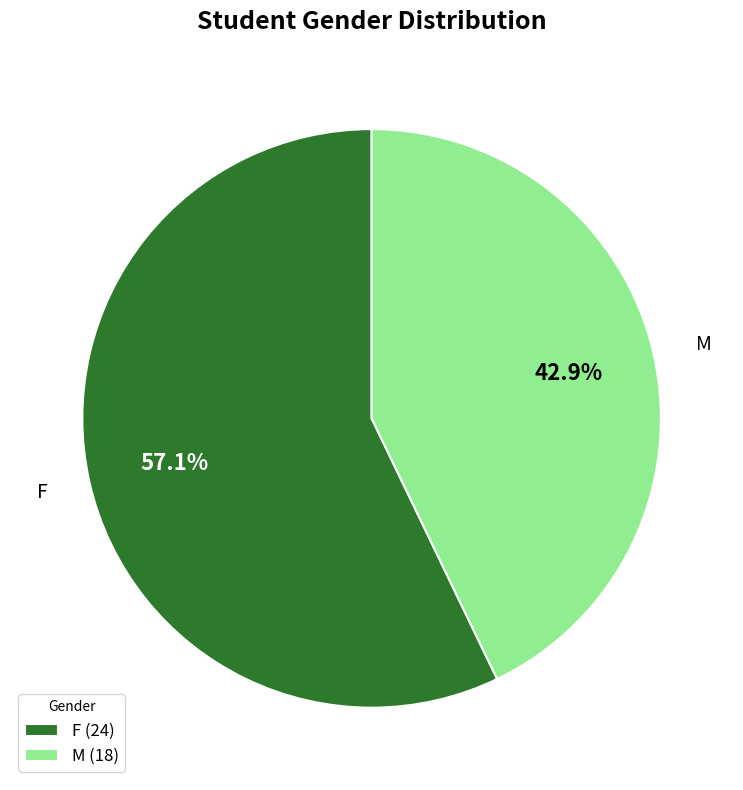

Which category has the smallest portion of the pie?

M